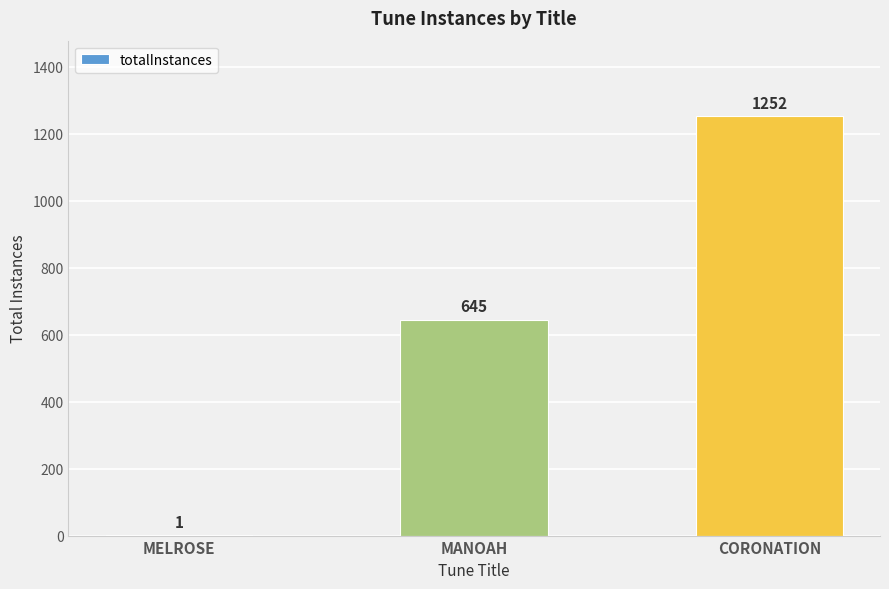

What is the change in value from MANOAH to CORONATION?

+607